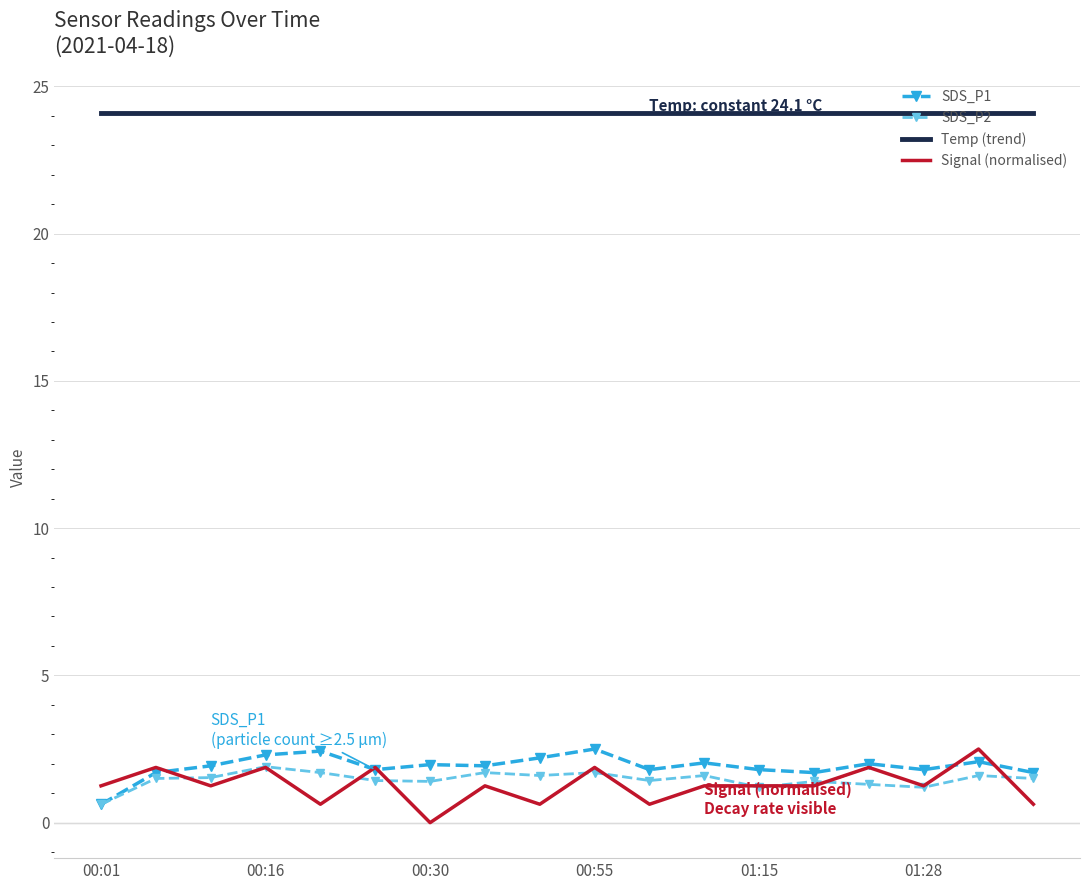

What is the lowest value of the Temp (trend) series?

24.1